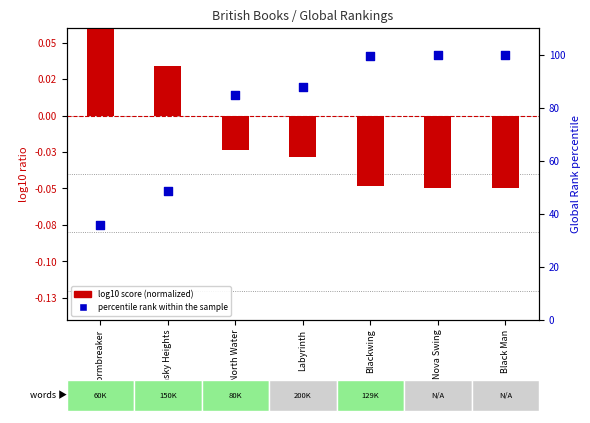

What is the total value across all series at Labyrinth?

87.7